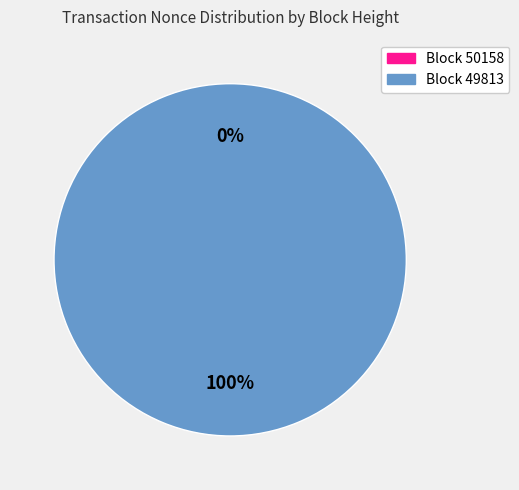

Do 50158 and 49813 together represent more than half of the pie?

Yes